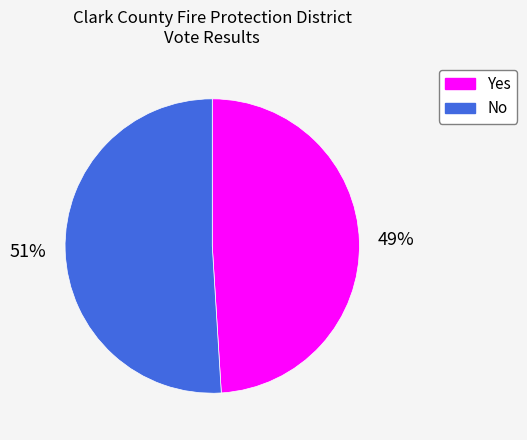

Rank the categories by value from lowest to highest.

Yes, No